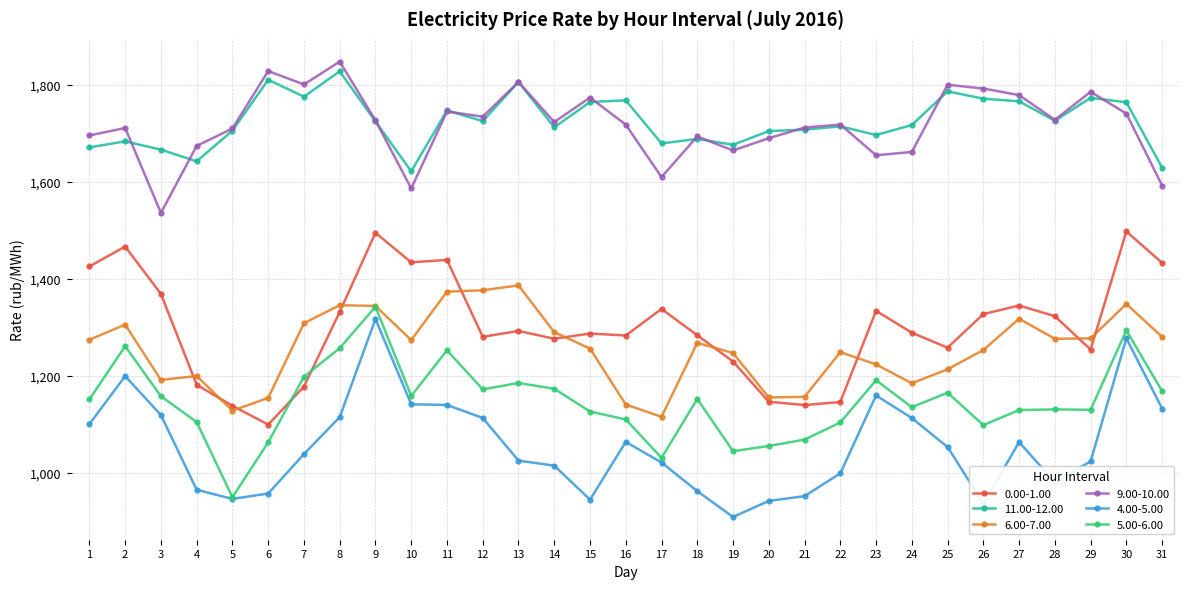

How many lines are shown in the chart?

6